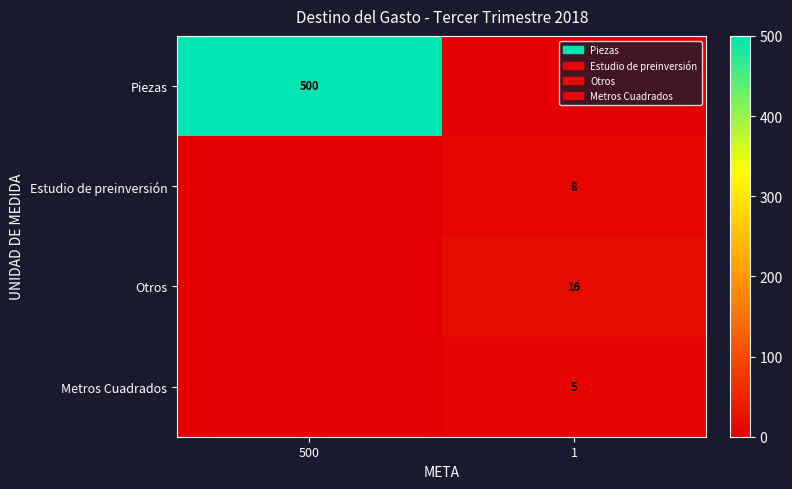

The value of Otros at 1 is 16. True or false?

True